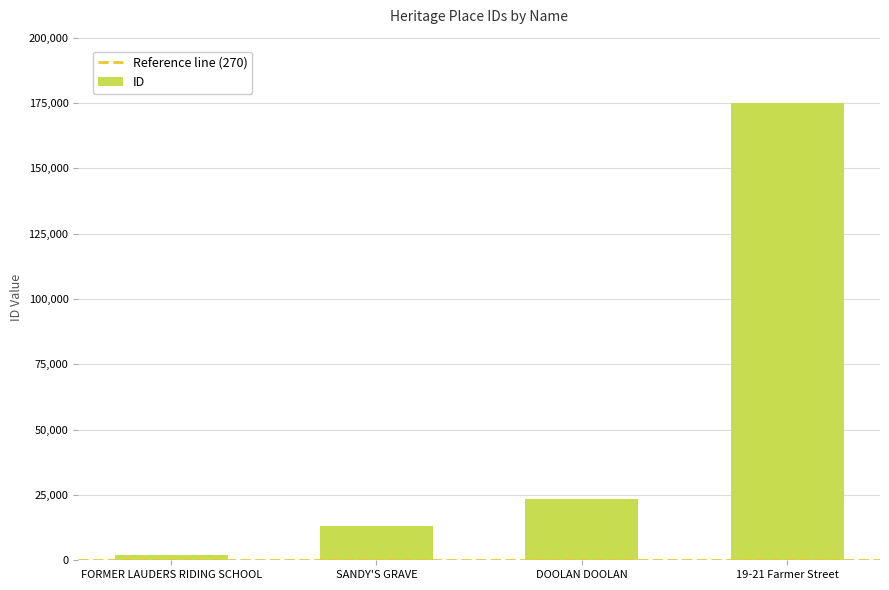

True or false: the data shows 8161 at DOOLAN DOOLAN.

False